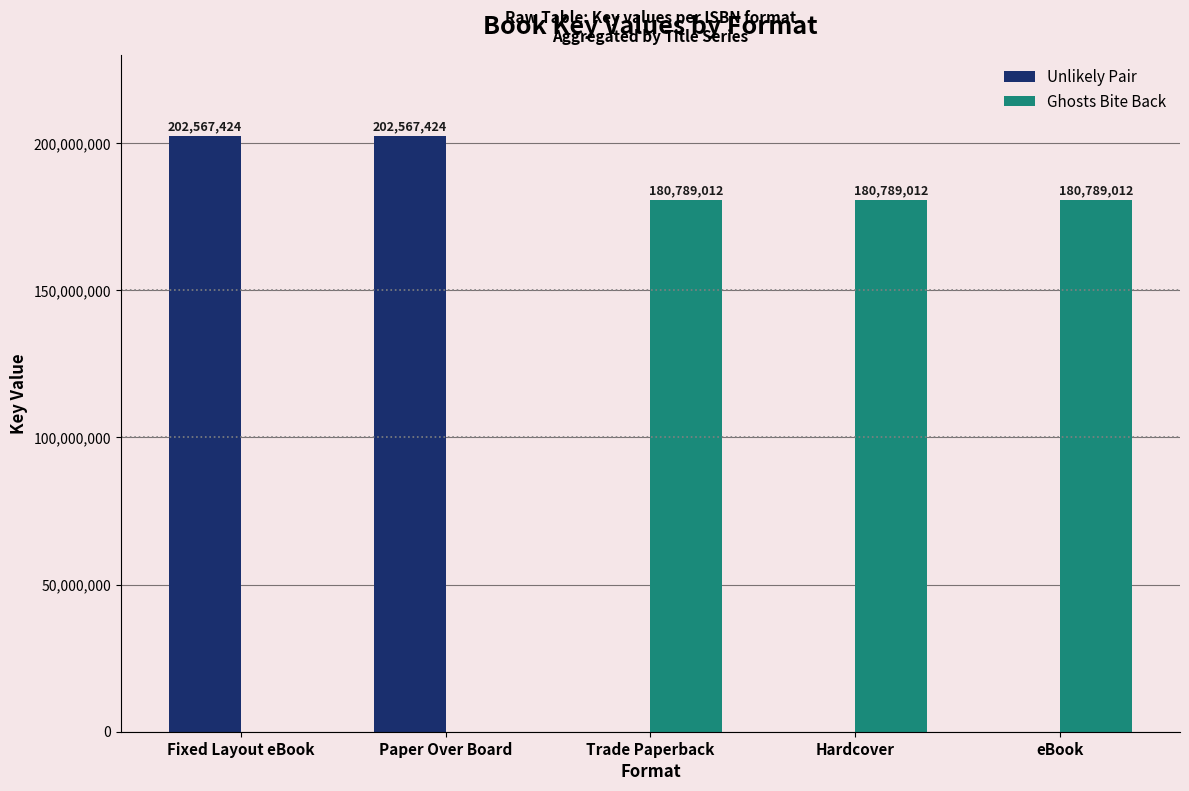

What is the maximum value for Ghosts Bite Back?

180789012